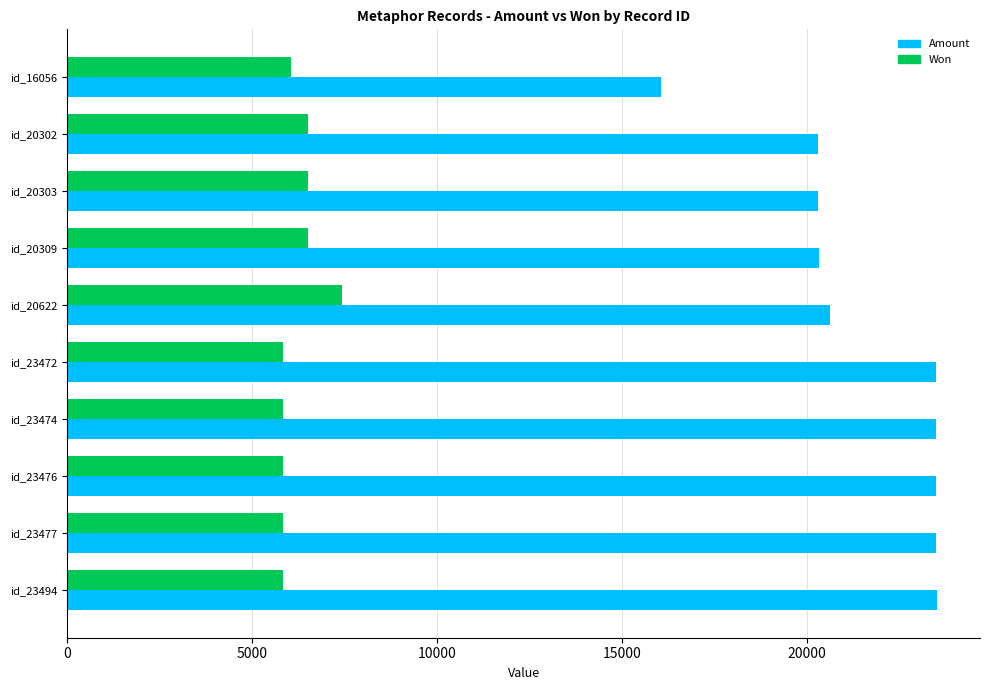

At which label does Amount reach its minimum?

id_16056